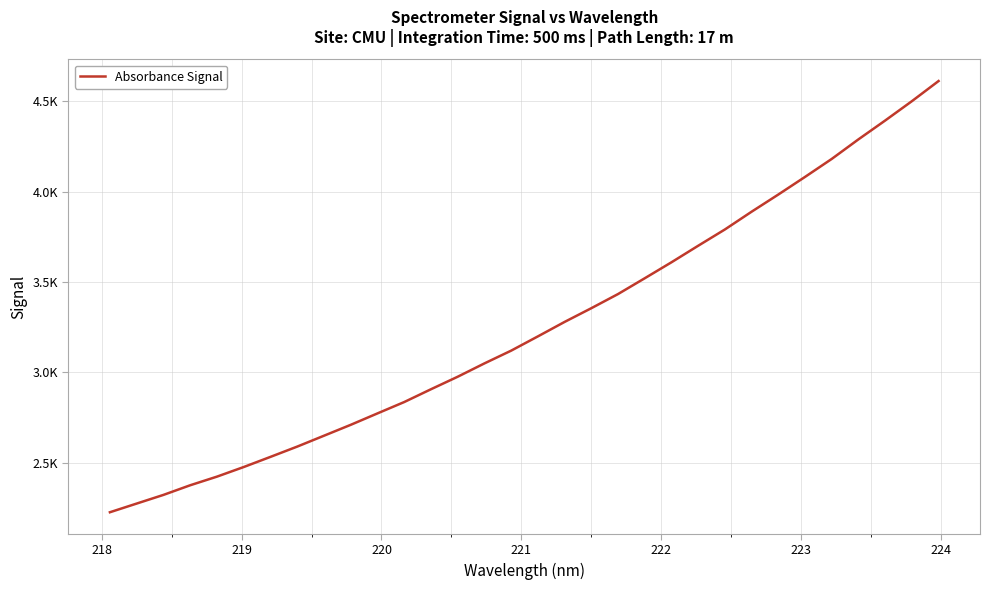

What is the label of the 26th point from the right?

223